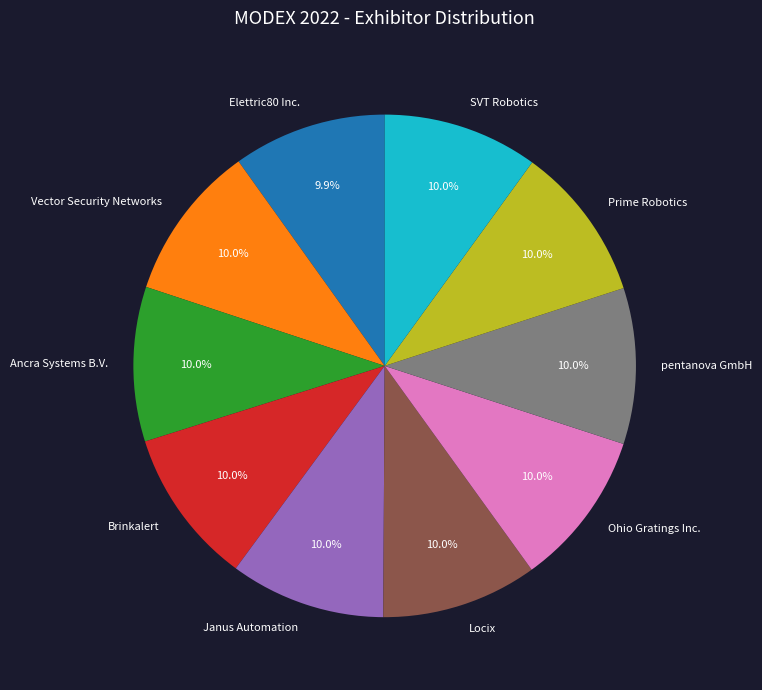

What percentage is NOT represented by Elettric80 Inc.?

90.1%